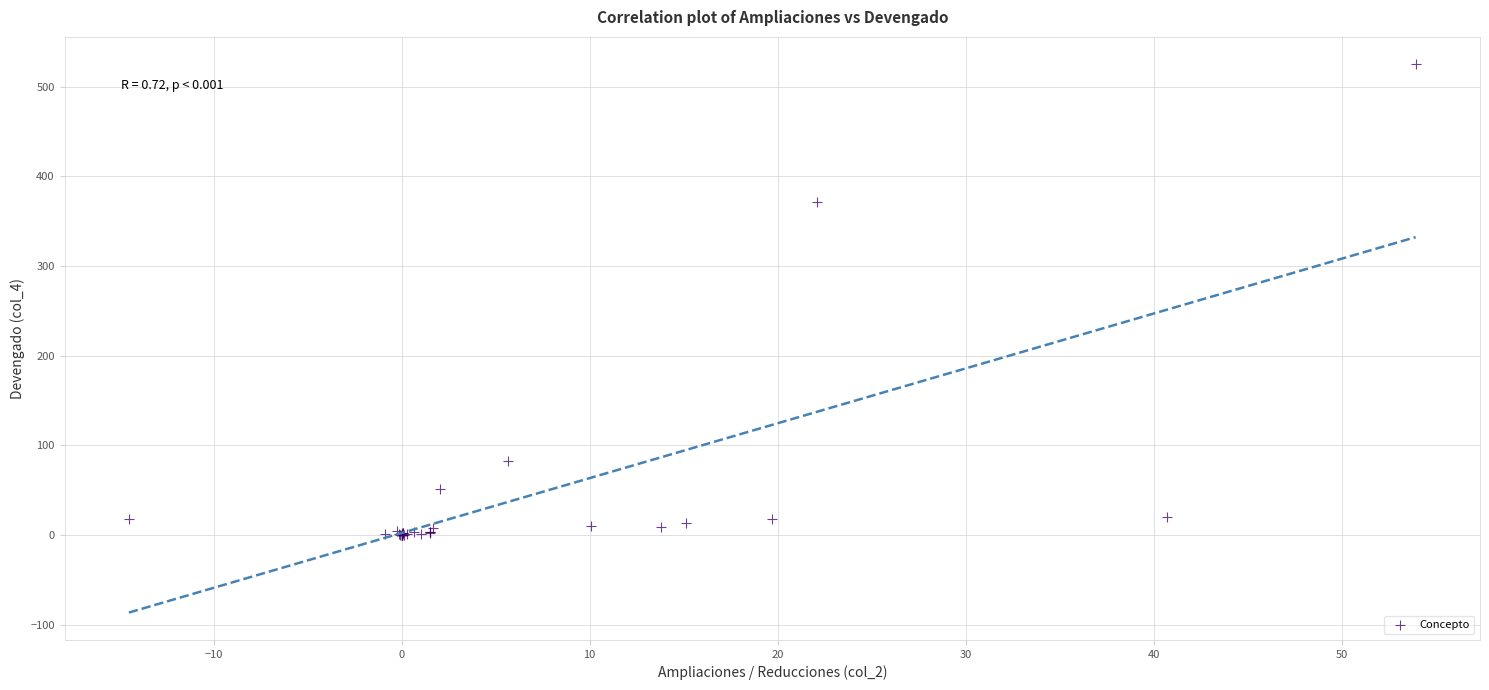

What Y value in the scatter plot is closest to 262?

371.8